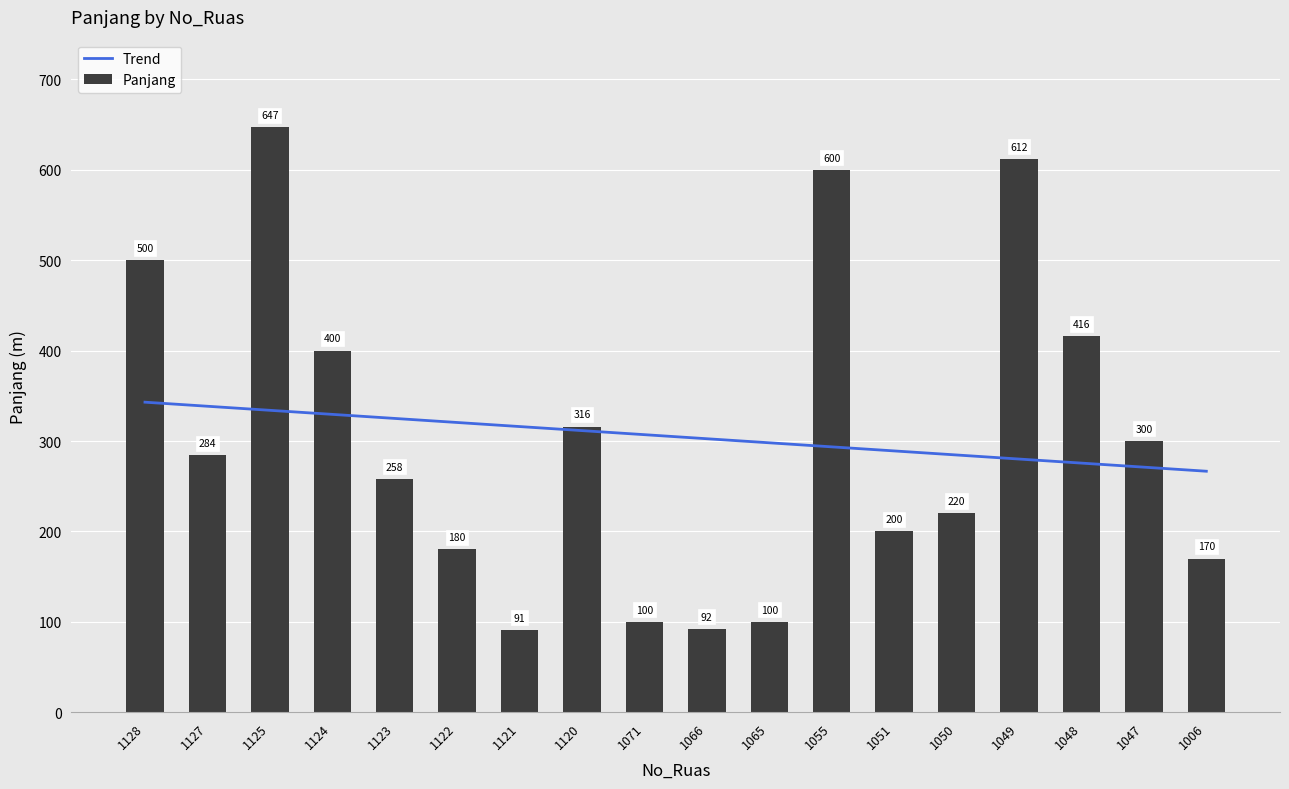

At which category does the chart reach its minimum across all series?

1121